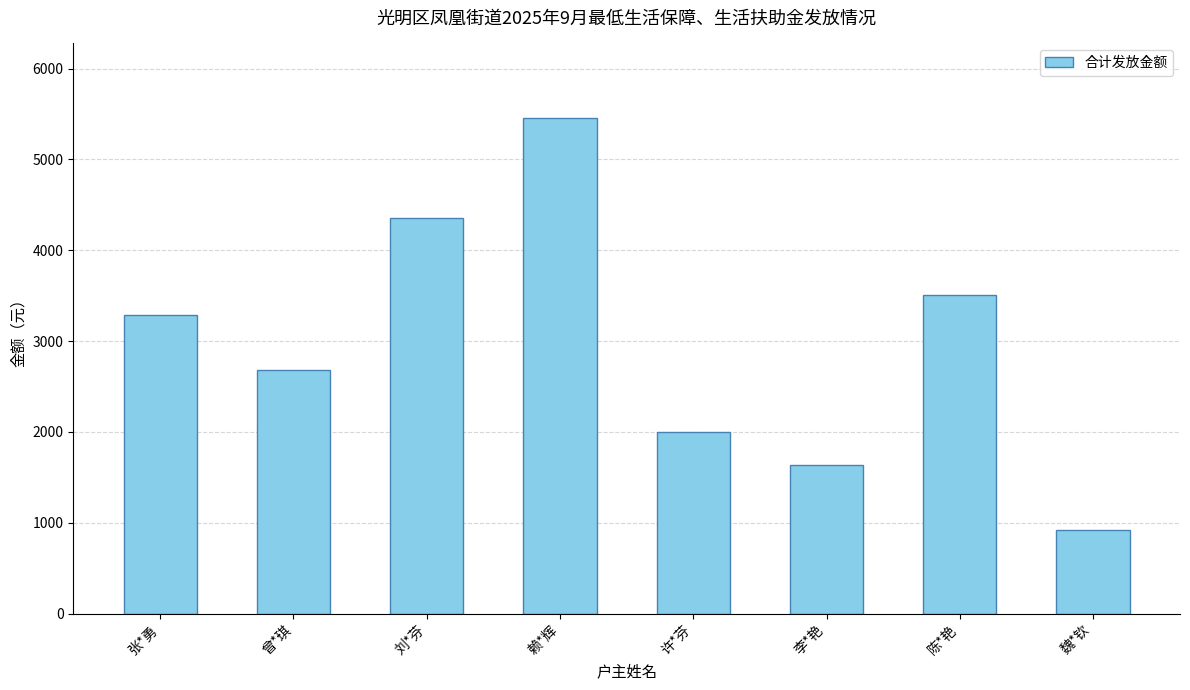

How many data points are less than 3286?

4